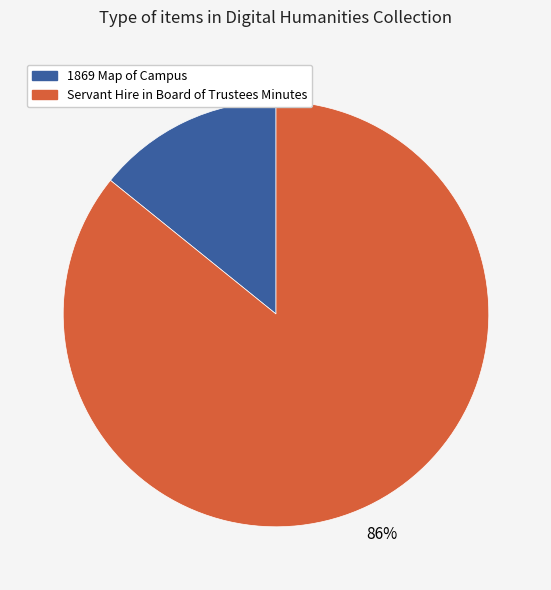

To the nearest percent, what portion does 1869 Map of Campus represent?

14%